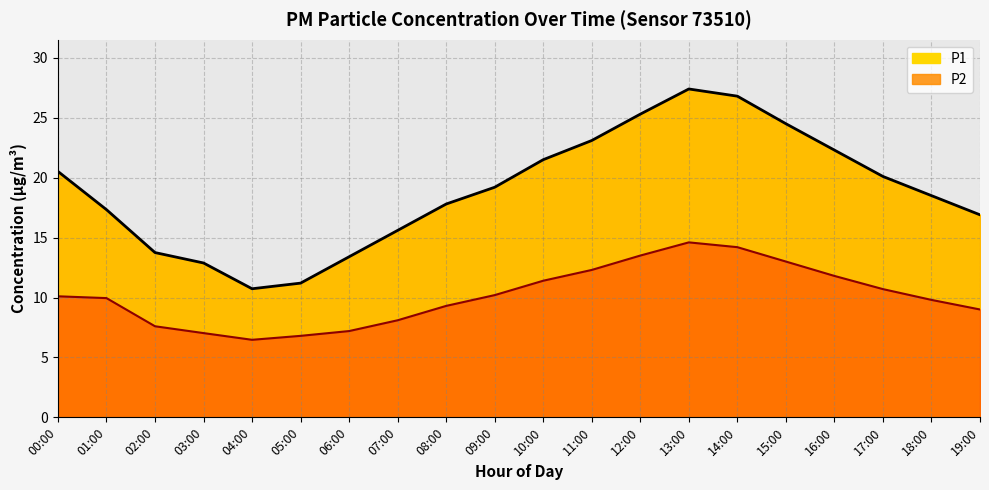

Between 14:00 and 17:00, which series saw the biggest shift?

P1